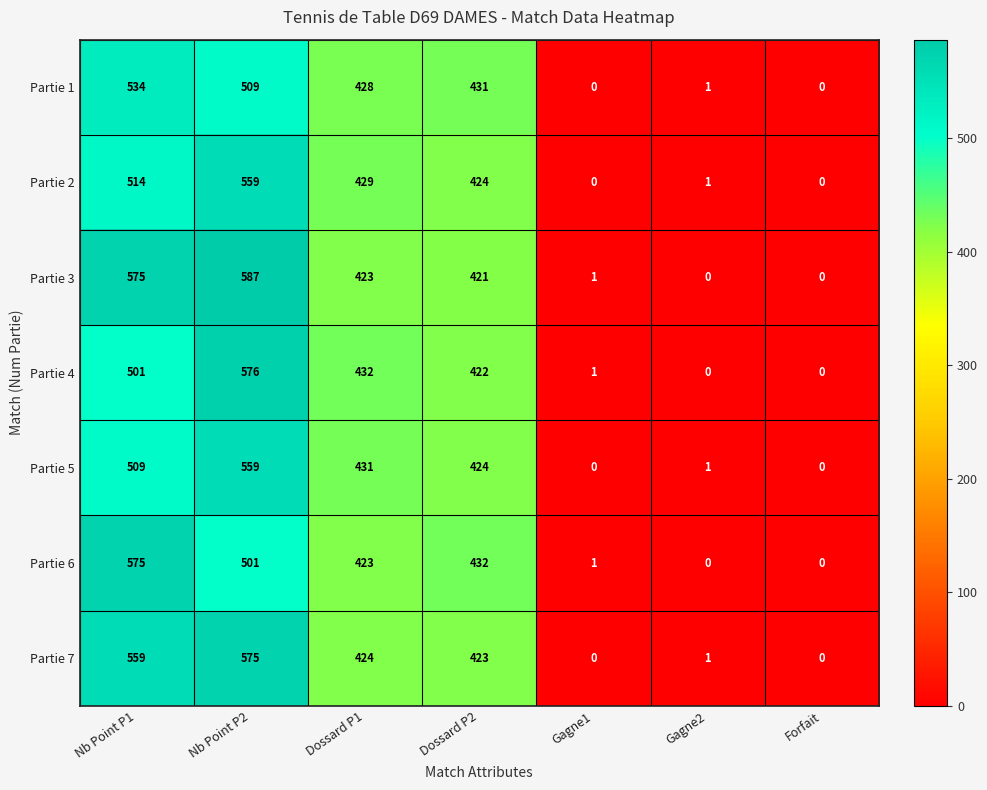

Which series has the largest total across all categories?

Partie 3